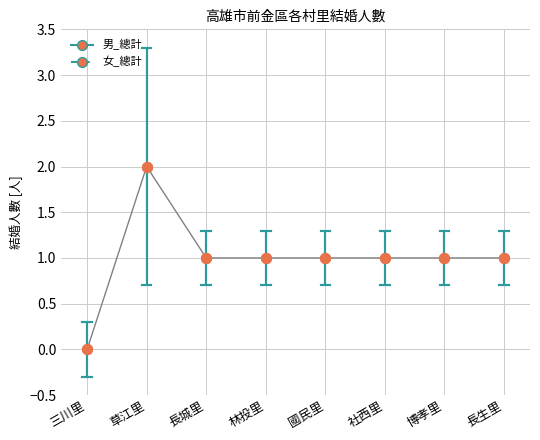

What is the change in value from 草江里 to 社西里?

-1